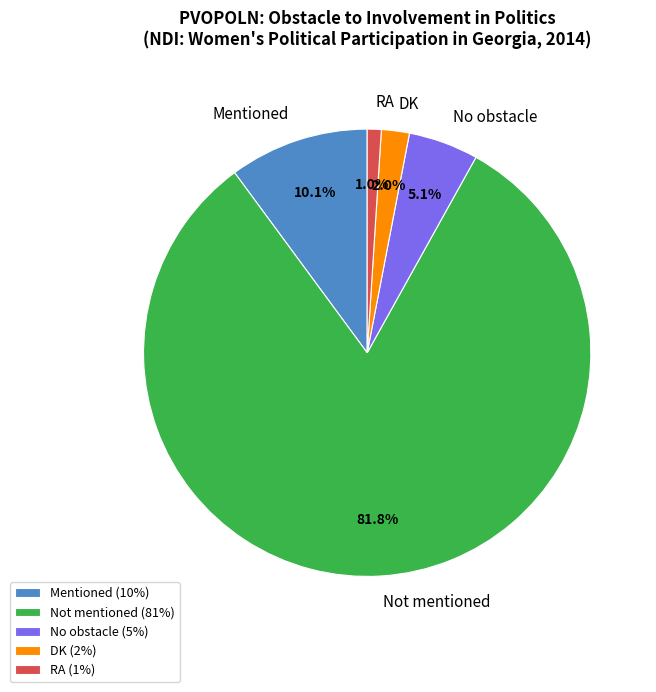

To the nearest percent, what is the average slice percentage?

20%